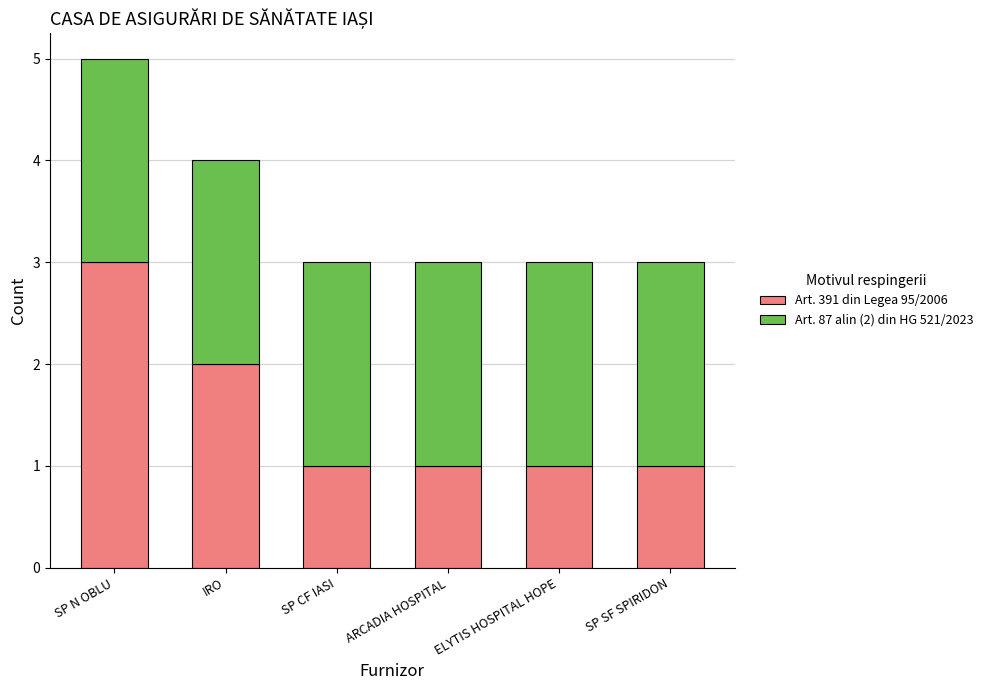

Does the chart contain any negative values?

No